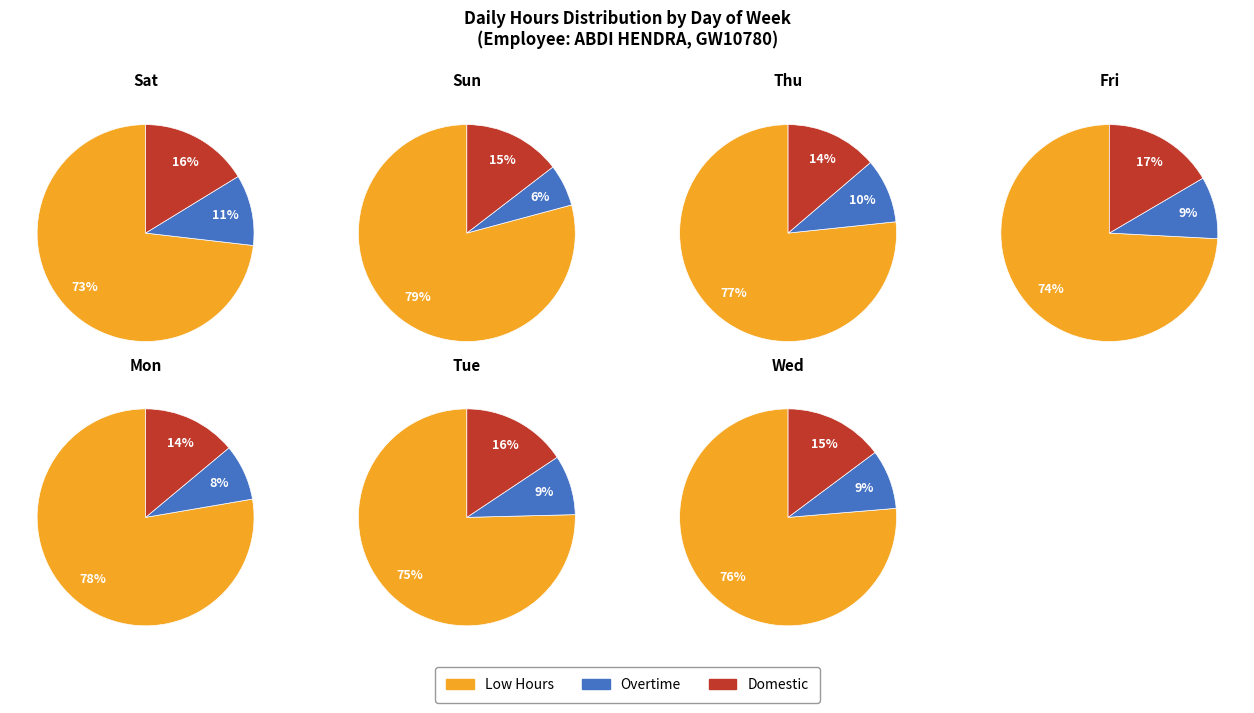

Does 2 account for over 50% of the chart?

No